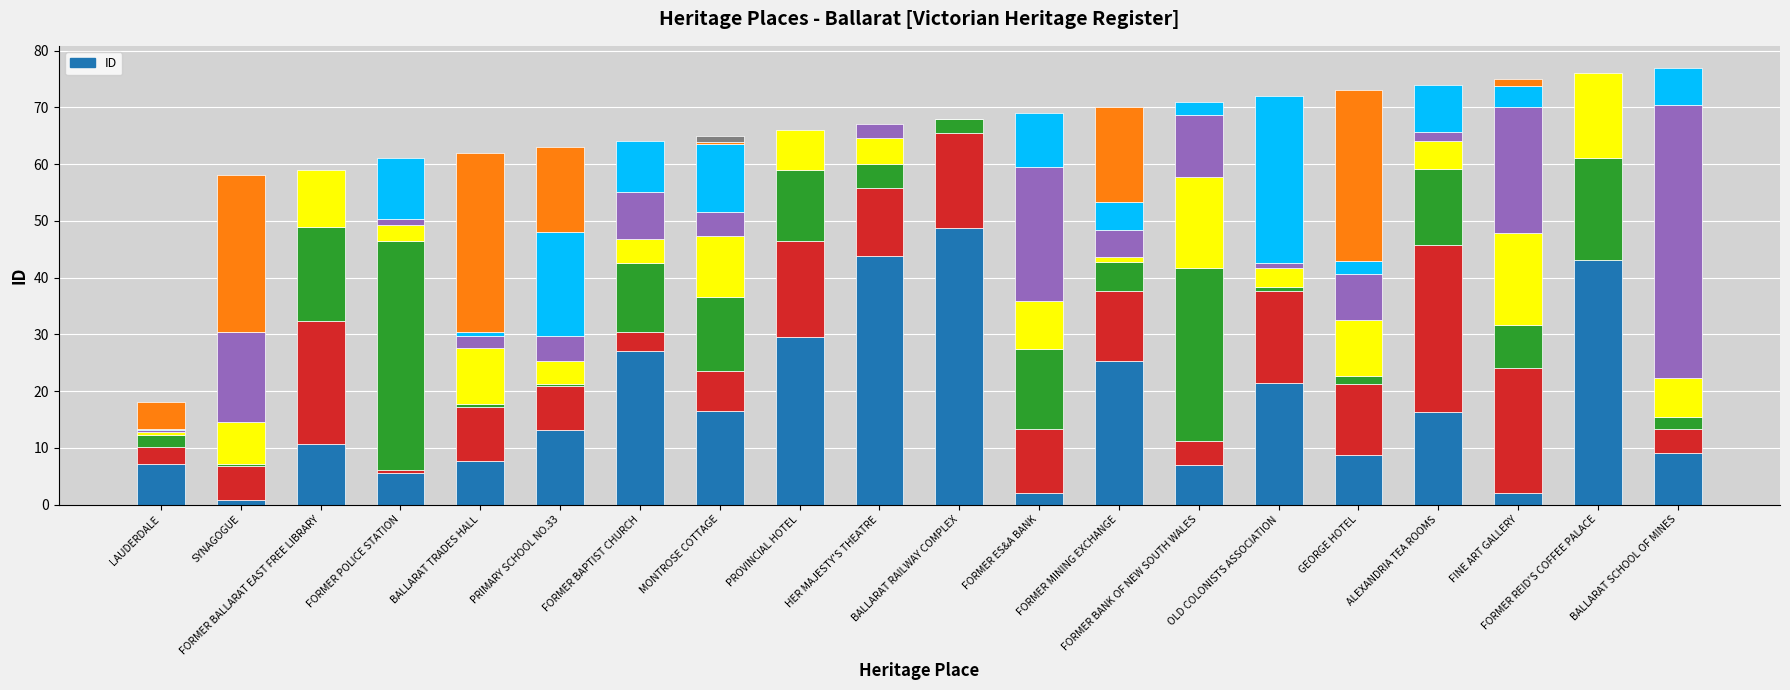

What is the value of the 6th bar from the left?

63